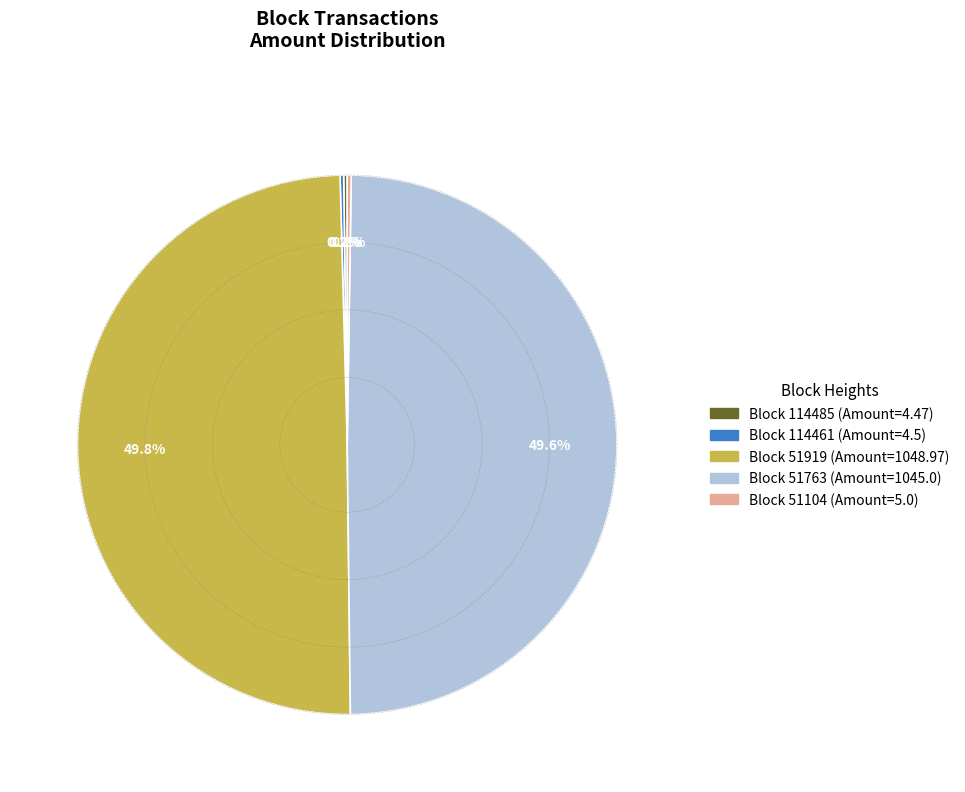

How many slices are in this pie chart?

5